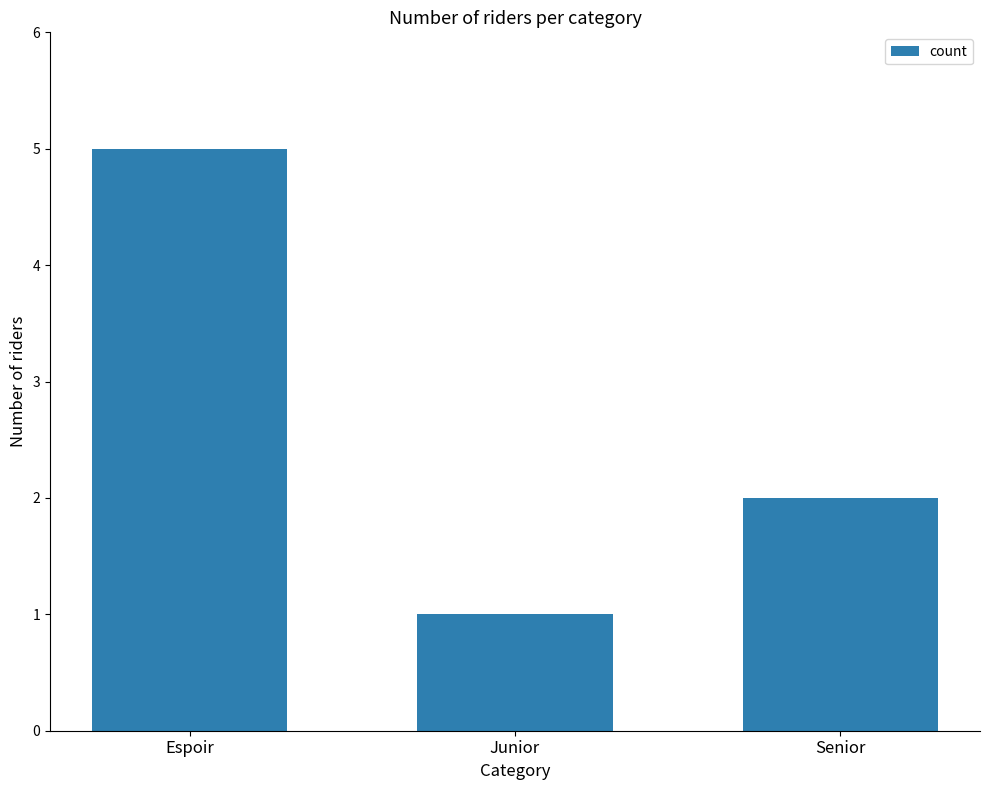

The chart shows a value of 0 at Junior. True or false?

False